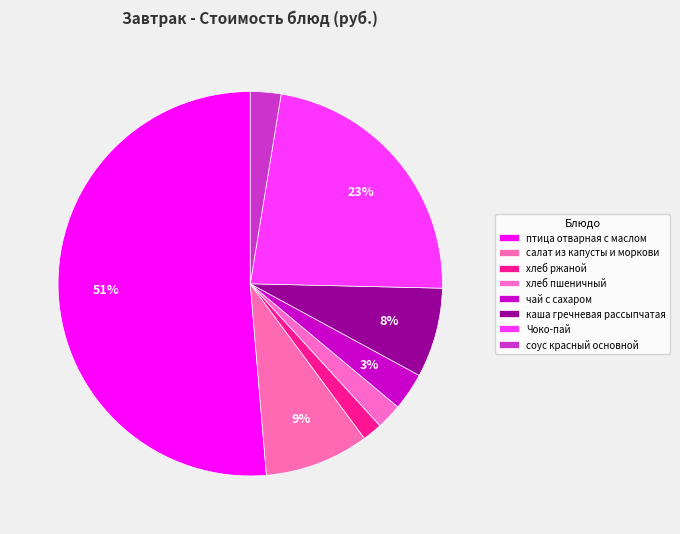

Rank the categories by value from lowest to highest.

хлеб ржаной, хлеб пшеничный, соус красный основной, чай с сахаром, каша гречневая рассыпчатая, салат из капусты и моркови, Чоко-пай, птица отварная с маслом